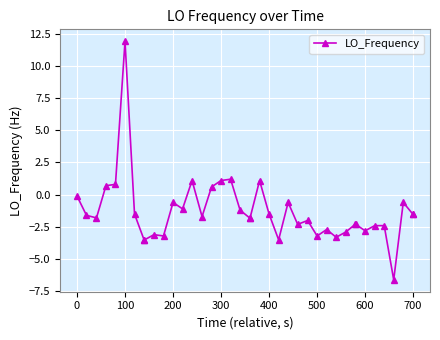

What is the sum of all values?

-52.4